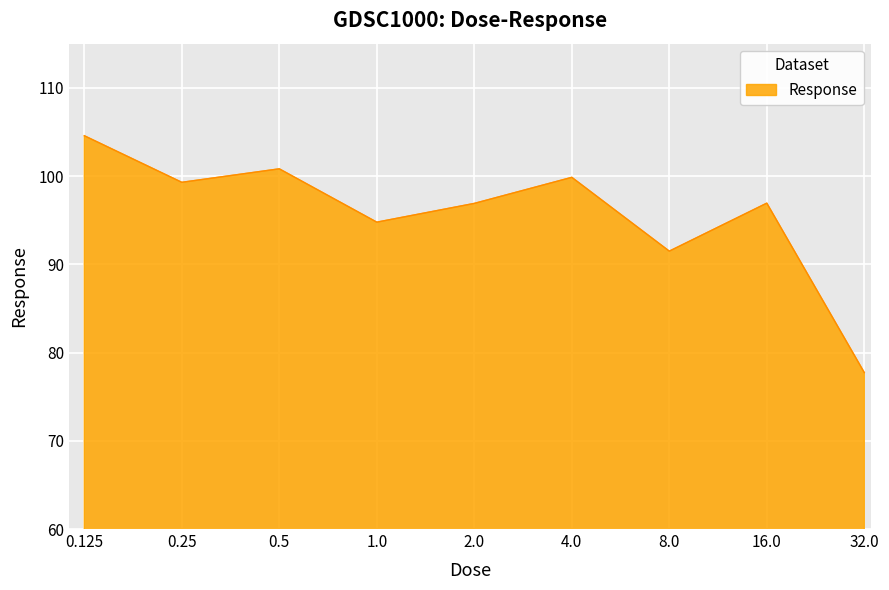

What is the smallest value displayed?

77.7